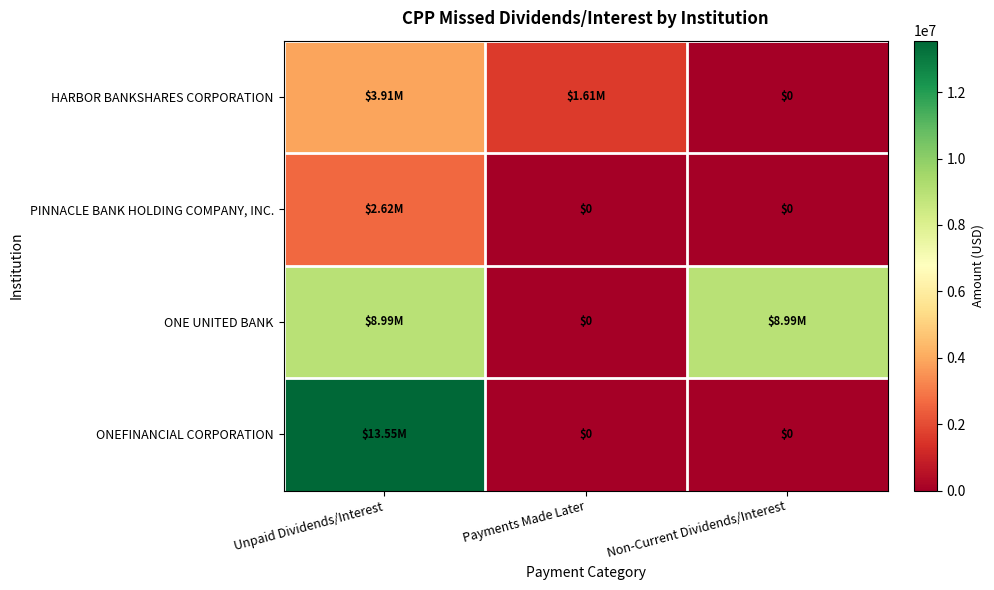

Which has a higher value, Unpaid Dividends/Interest or Payments Made Later?

Unpaid Dividends/Interest